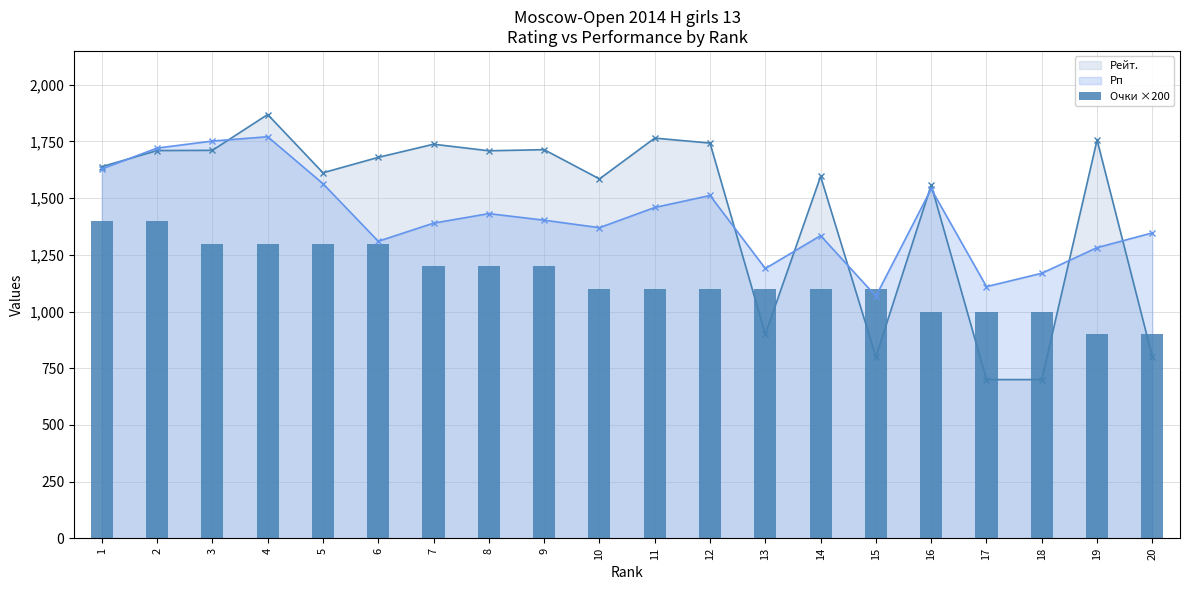

True or false: Очки ×200 has a value of 1400 at 1.

True